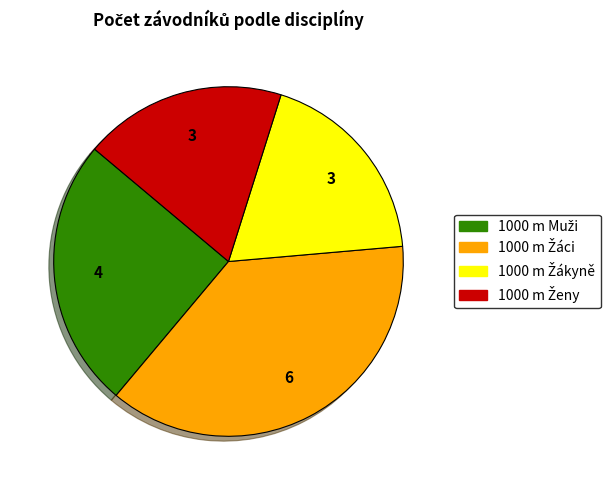

Is there a majority slice in this chart?

No